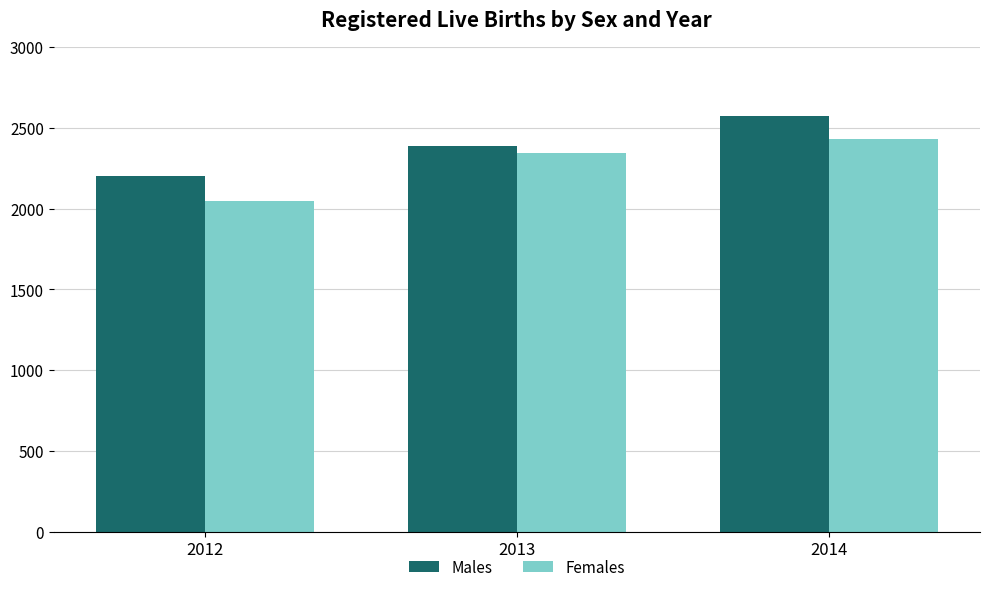

Count the number of data series in this chart.

2